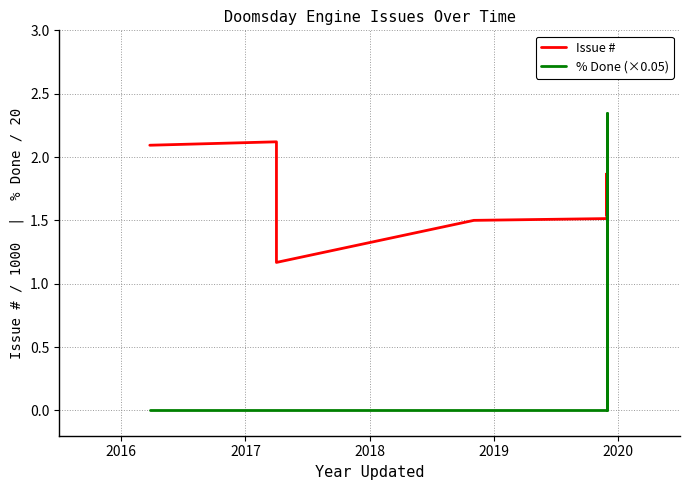

Which series has the largest range (max minus min)?

% Done (×0.05)